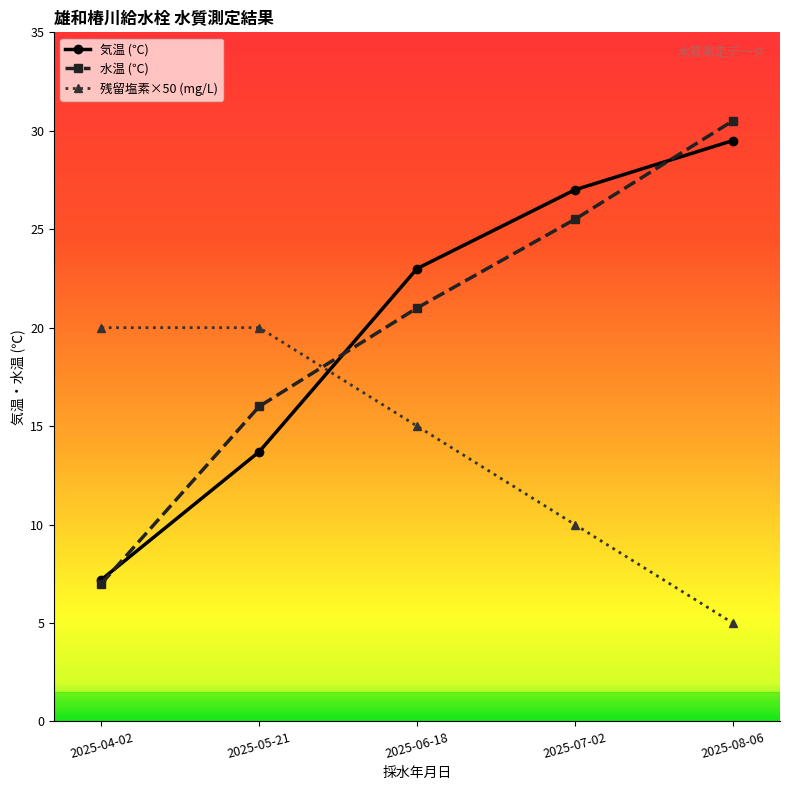

How many data points does each series have?

5